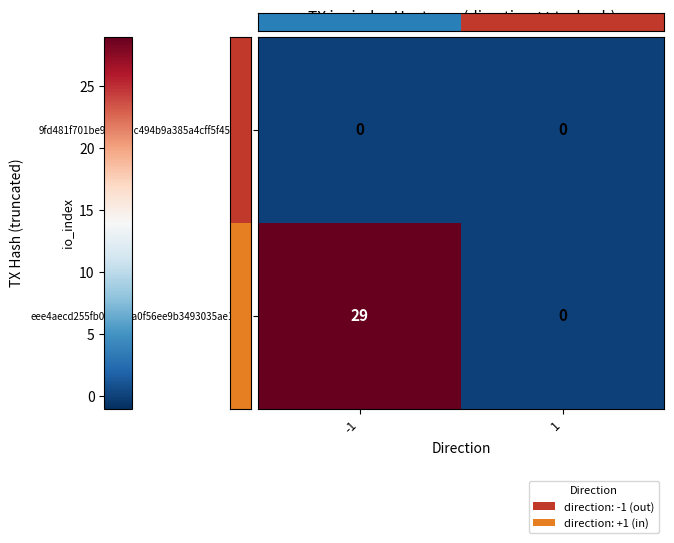

What is the difference between the eee4aecd255fb0a4a1ea0f56ee9b3493035ae18… values at 1 and -1?

29